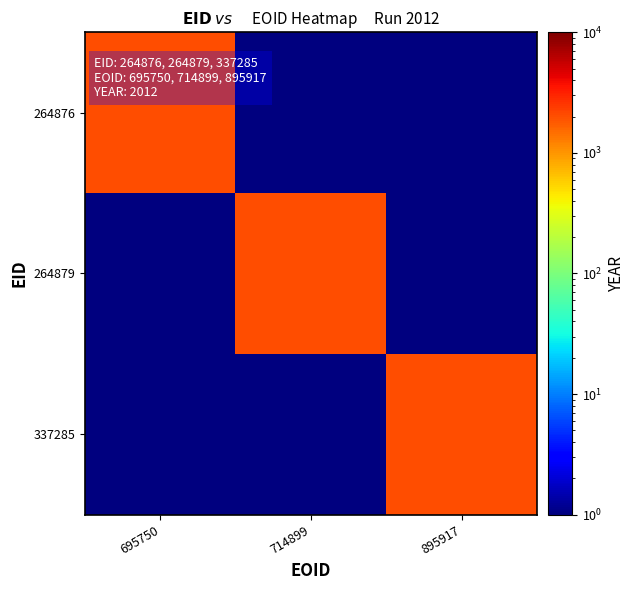

Between 714899 and 695750, which is larger?

695750